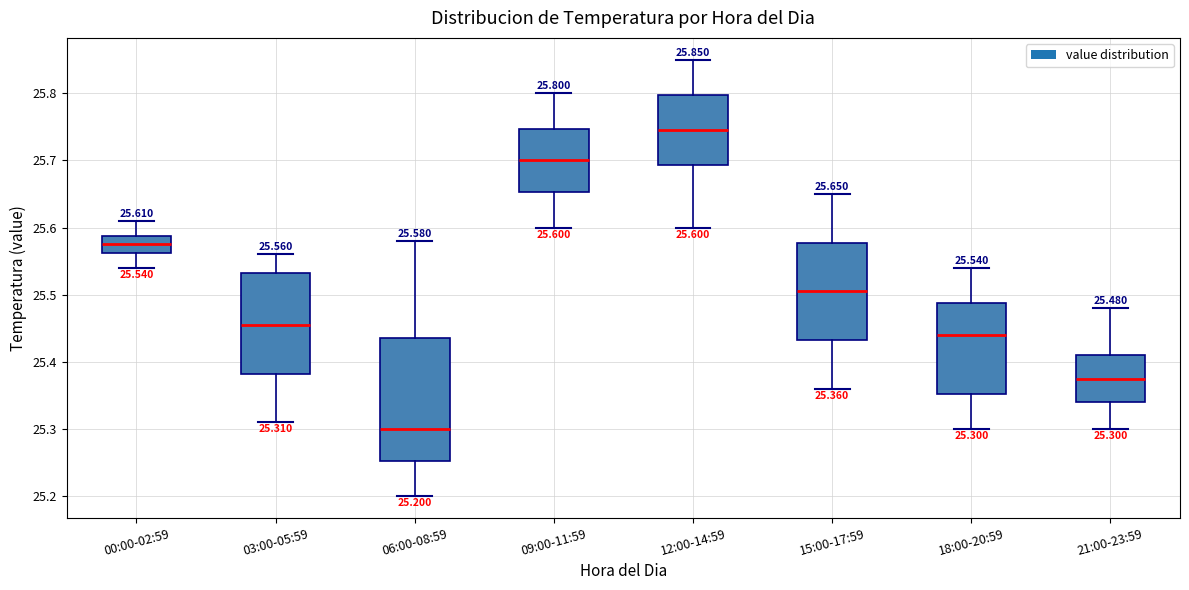

Comparing the boxes themselves (not the whiskers), which one is the tallest?

06:00-08:59